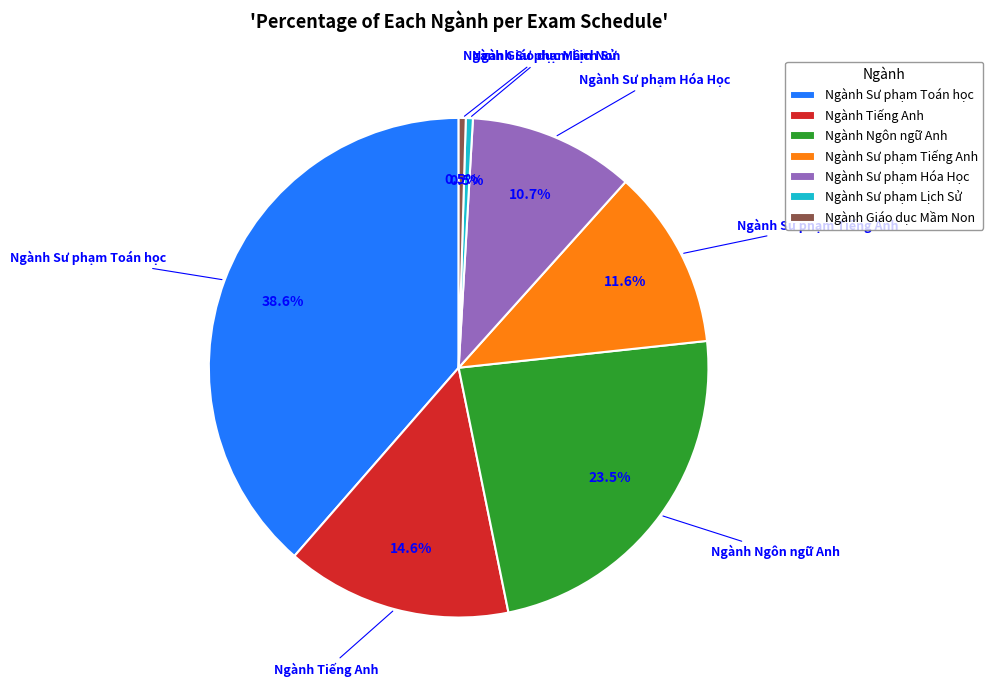

Does any single category account for the majority?

No